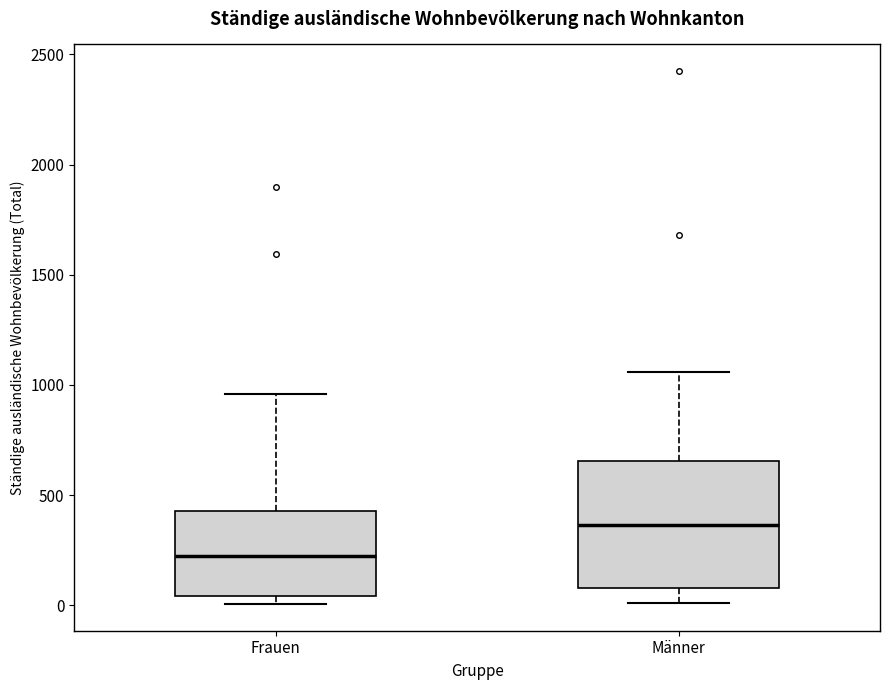

Reading left to right, transcribe this box plot: for each box, give where its median line is, the range the box spans, and where its two whiskers end, as read against the y-axis. The values are not printed on the chart, so give them approximately, as read against the axis.

Frauen: median 200, box 50 to 450, whiskers 0 to 950
Männer: median 350, box 100 to 650, whiskers 0 to 1050